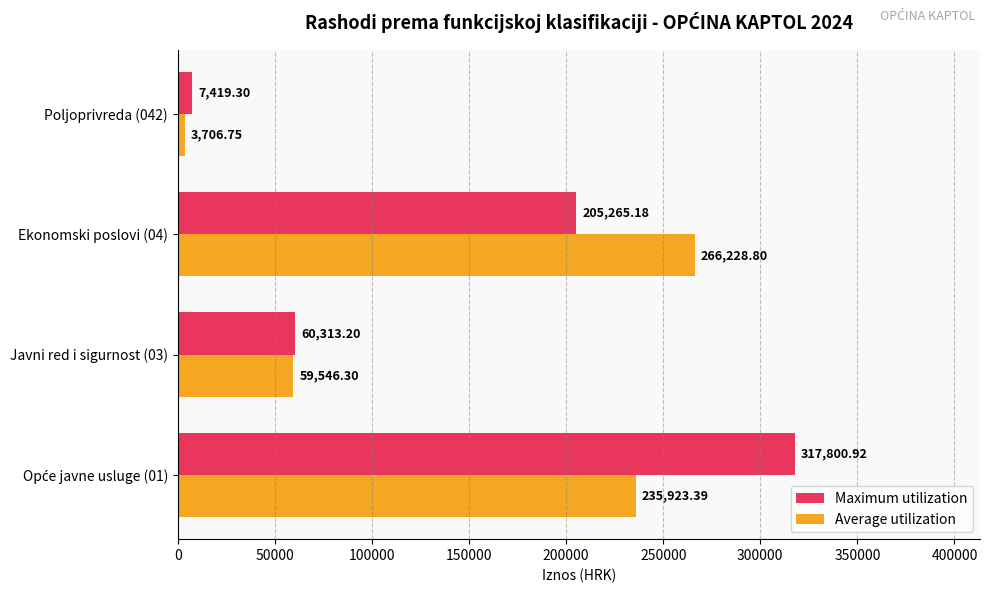

Which series has the largest range (max minus min)?

Maximum utilization